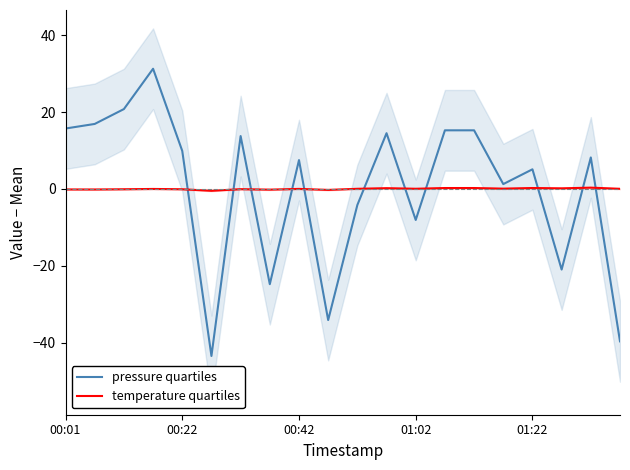

The value of pressure quartiles at 00:01 is 25.6. True or false?

False